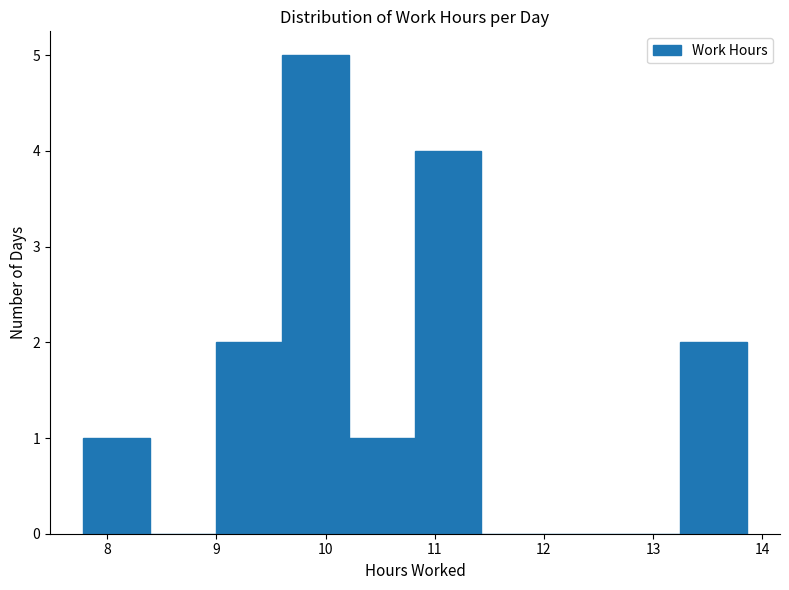

Reading left to right, list every bar in this chart as the range it spans on the x-axis followed by its height. Neither the bar edges nor the heights are printed on the chart, so give them approximately, as read against the axes.

7.8 to 8.4: 1
8.4 to 9.0: 0
9.0 to 9.6: 2
9.6 to 10.2: 5
10.2 to 10.8: 1
10.8 to 11.4: 4
11.4 to 12.0: 0
12.0 to 12.6: 0
12.6 to 13.3: 0
13.3 to 13.9: 2